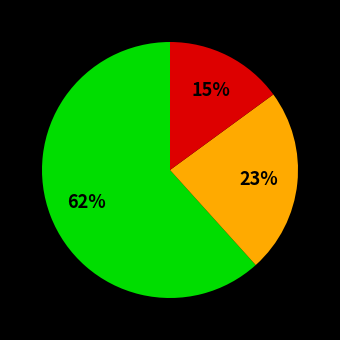

To the nearest percent, what is the average slice percentage?

33%